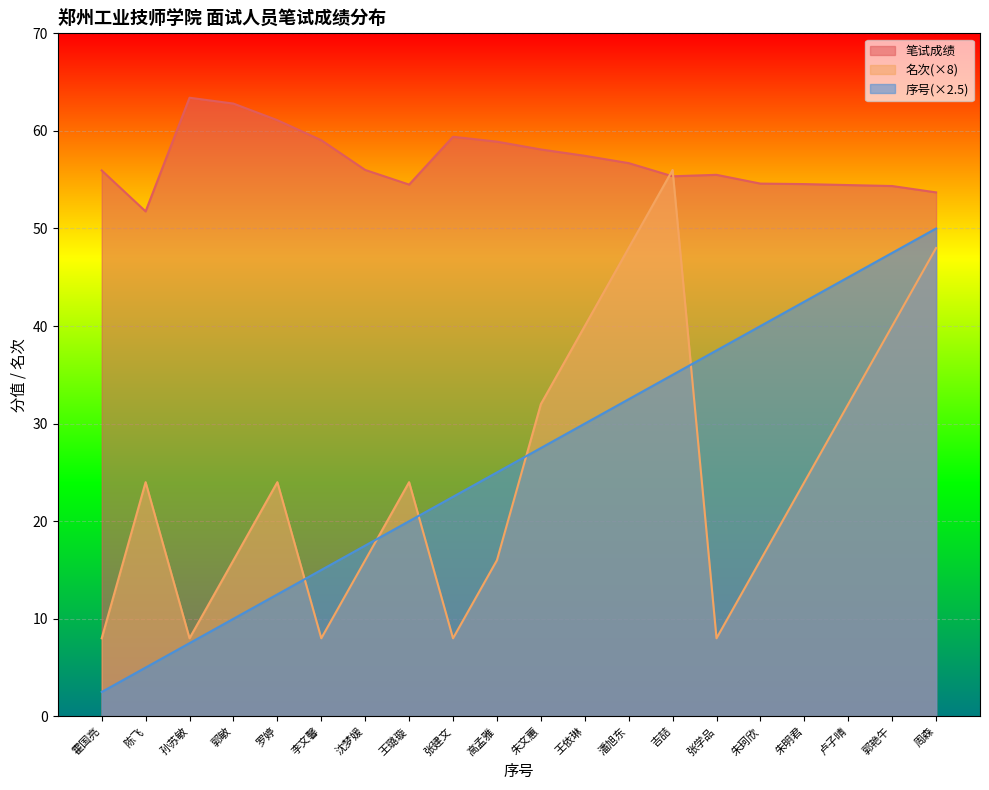

The 笔试成绩 series shows 95.8 at 沈梦媛. True or false?

False